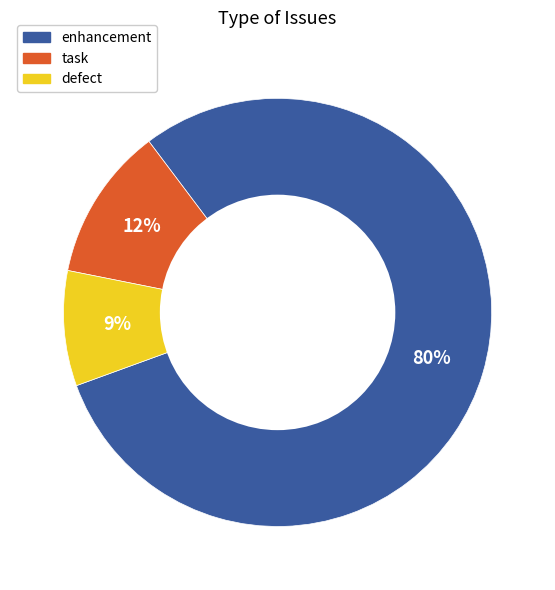

Is it true that enhancement is 87% of the pie?

False